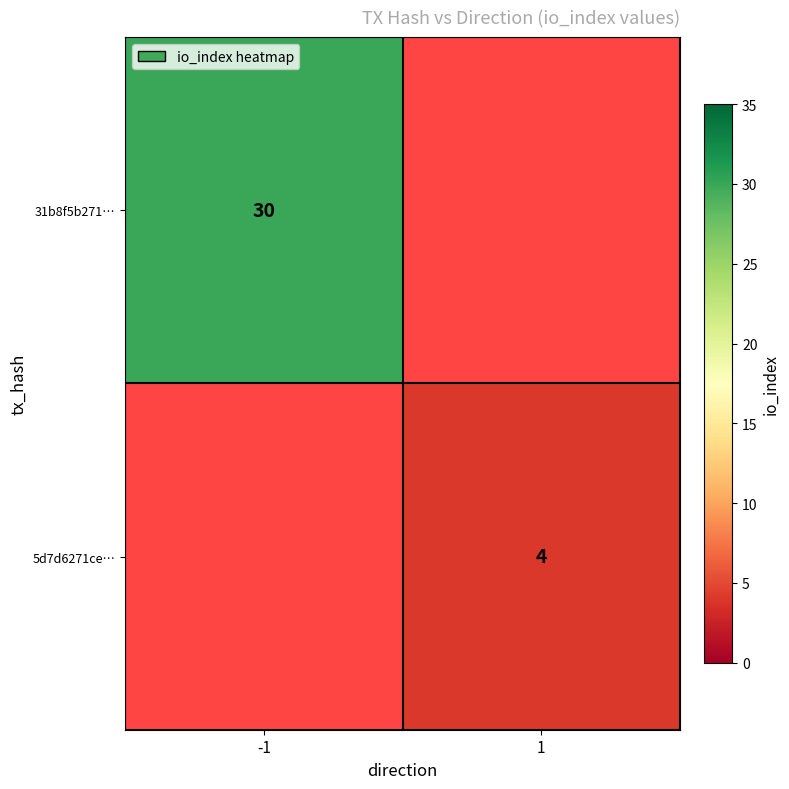

Is the value of 31b8f5b271… at -1 greater than the value of 5d7d6271ce… at 1?

Yes